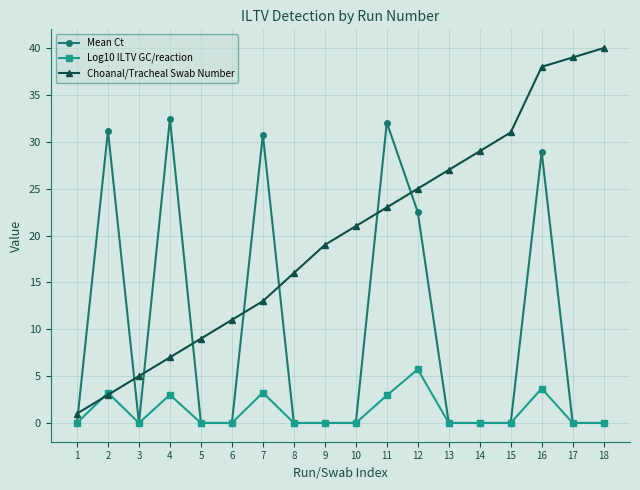

At which category does Mean Ct reach its first local peak?

2